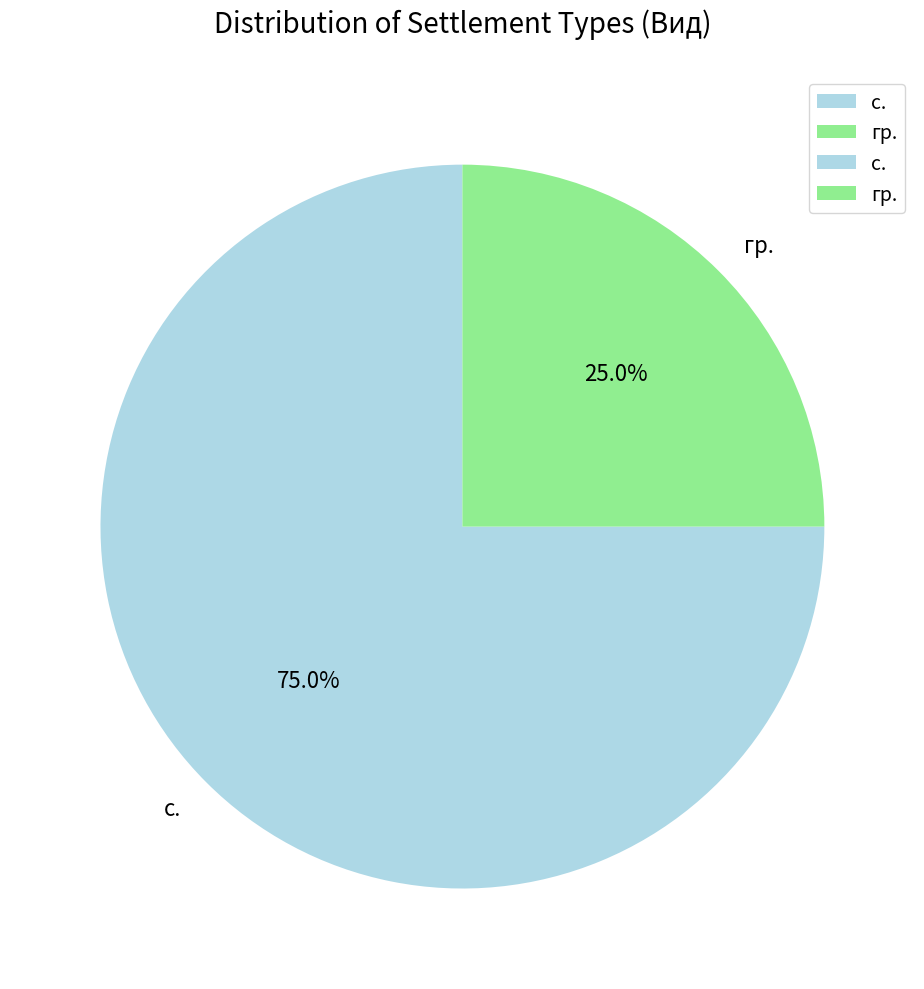

What percentage is the с. slice, to the nearest percent?

75%